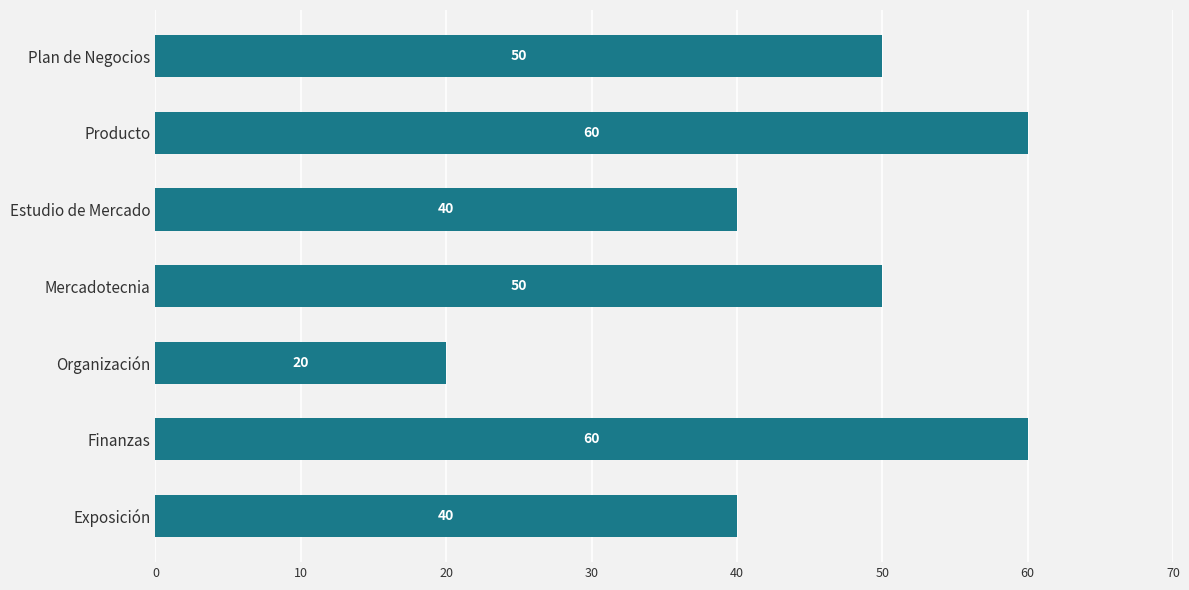

The value at Mercadotecnia is 73. True or false?

False